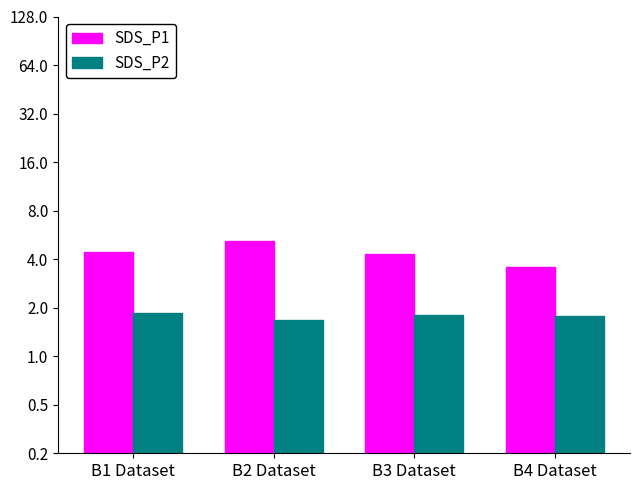

The value of SDS_P1 at B3 Dataset is 4.3. True or false?

True